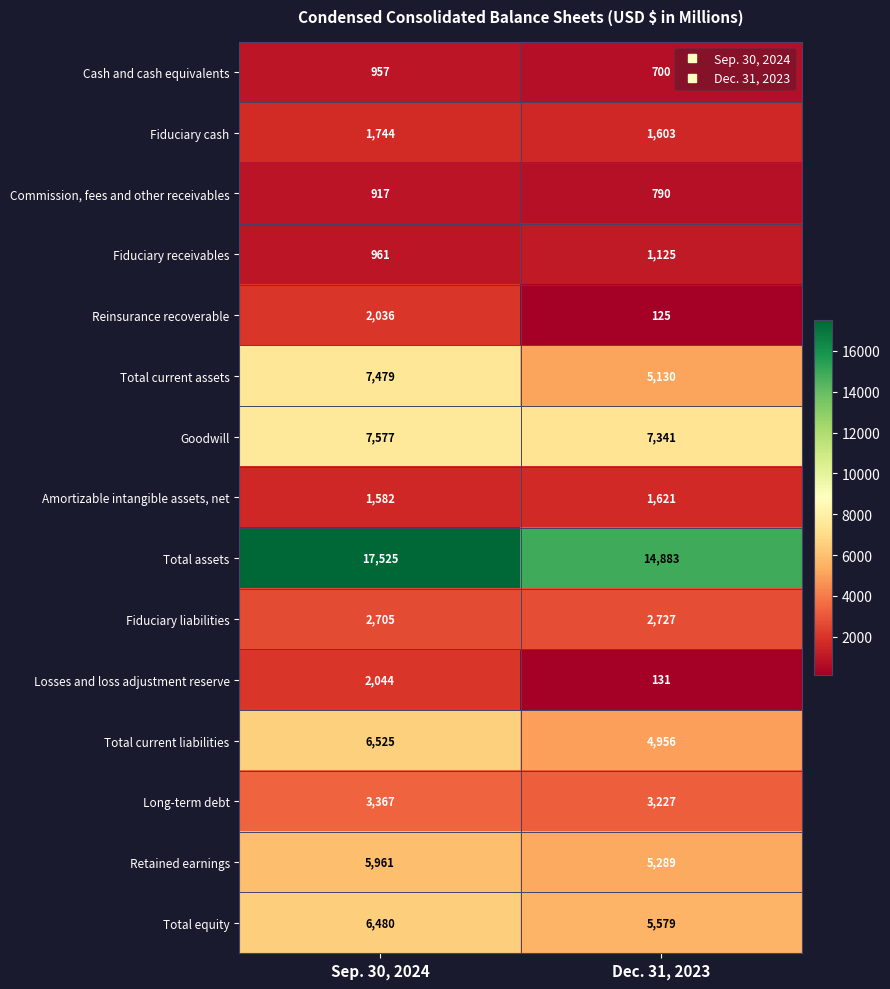

At which label does Fiduciary liabilities reach its peak?

Dec. 31, 2023